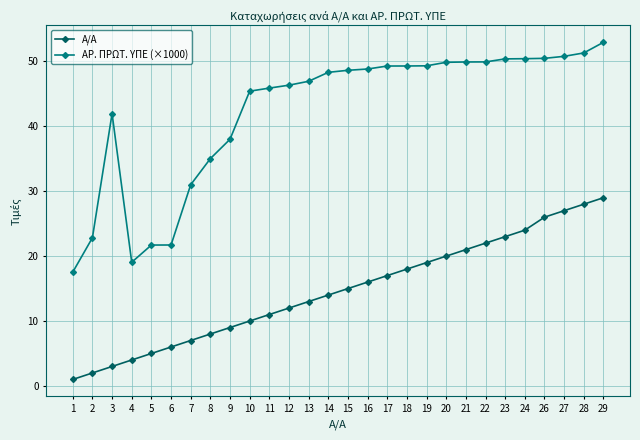

Which category has the highest value in the Α/Α series?

29